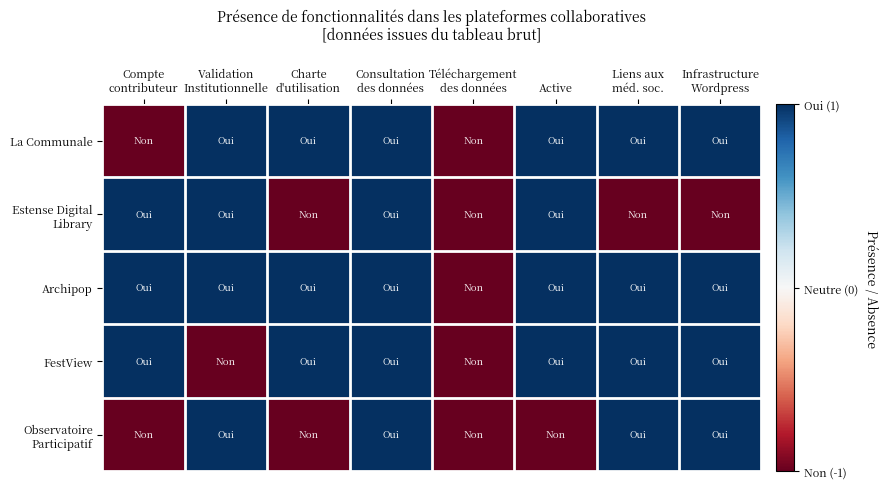

Which category has the highest value across all series?

Validation
Institutionnelle